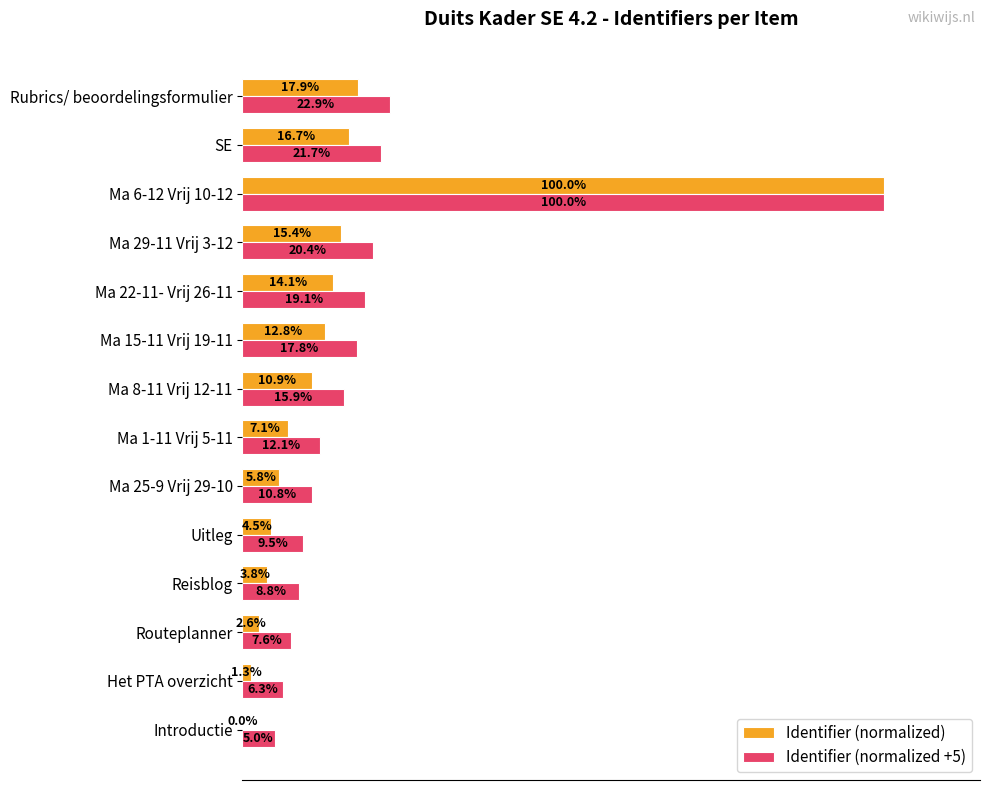

Where is Identifier (normalized +5) nearest to the value 52?

Rubrics/ beoordelingsformulier